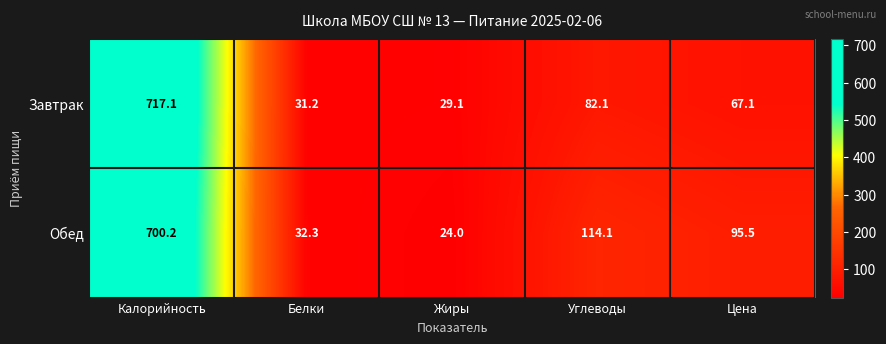

Which series has the largest total across all categories?

Обед